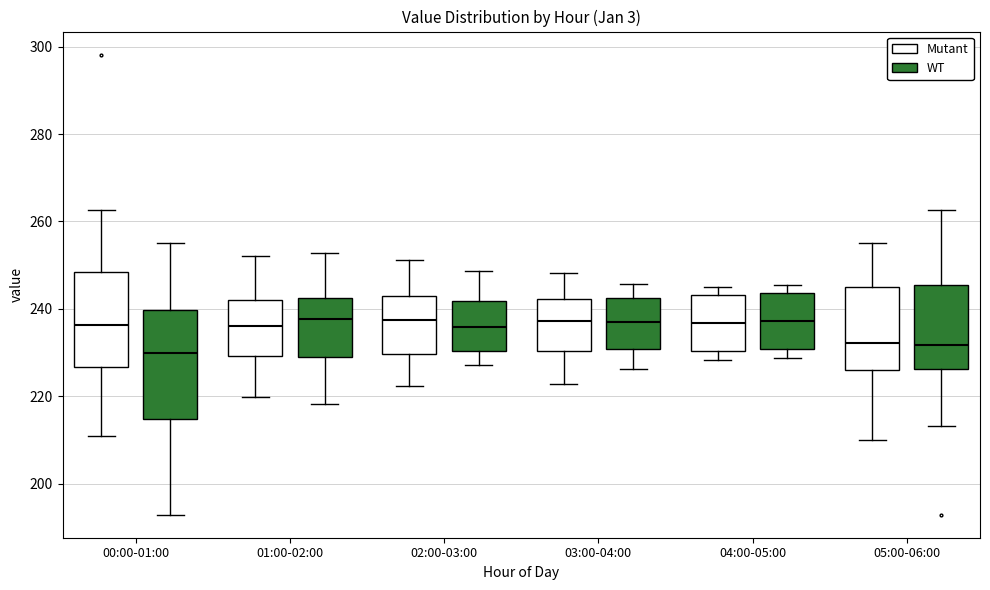

Reading left to right, read every box against the y-axis: the position of its median line, the range the box covers, and the ends of its whiskers. The values are not printed on the chart, so give them approximately, as read against the axis.

00:00-01:00 (Mutant): median 236, box 226 to 248, whiskers 210 to 262
00:00-01:00 (WT): median 230, box 214 to 240, whiskers 192 to 256
01:00-02:00 (Mutant): median 236, box 230 to 242, whiskers 220 to 252
01:00-02:00 (WT): median 238, box 228 to 242, whiskers 218 to 252
02:00-03:00 (Mutant): median 238, box 230 to 242, whiskers 222 to 252
02:00-03:00 (WT): median 236, box 230 to 242, whiskers 228 to 248
03:00-04:00 (Mutant): median 238, box 230 to 242, whiskers 222 to 248
03:00-04:00 (WT): median 236, box 230 to 242, whiskers 226 to 246
04:00-05:00 (Mutant): median 236, box 230 to 244, whiskers 228 to 246
04:00-05:00 (WT): median 238, box 230 to 244, whiskers 228 to 246
05:00-06:00 (Mutant): median 232, box 226 to 246, whiskers 210 to 256
05:00-06:00 (WT): median 232, box 226 to 246, whiskers 214 to 262